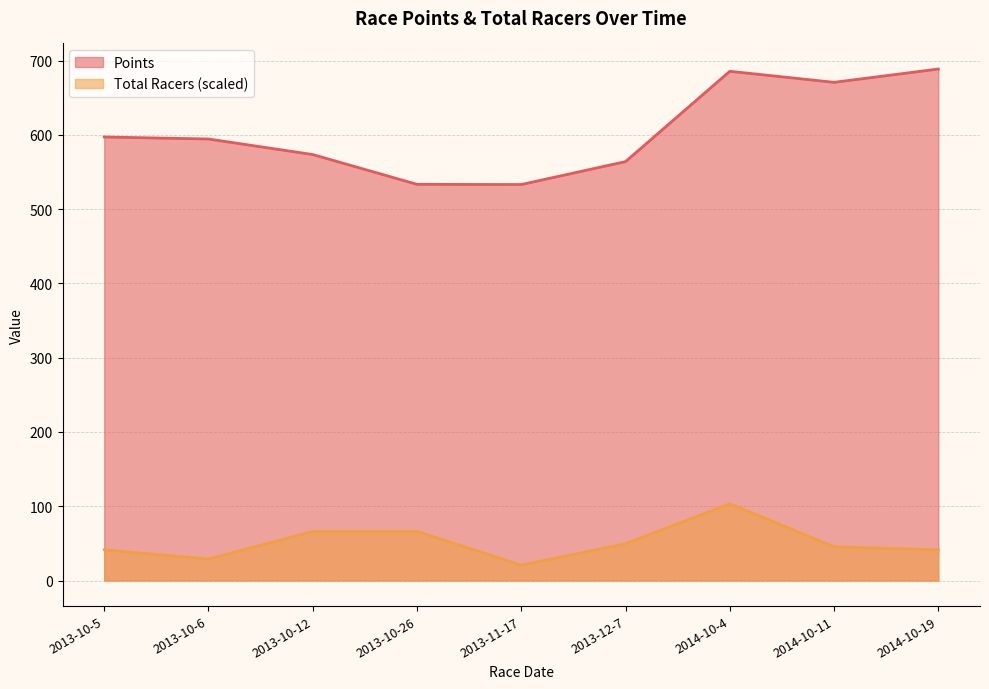

At how many categories does at least one series exceed 168?

9